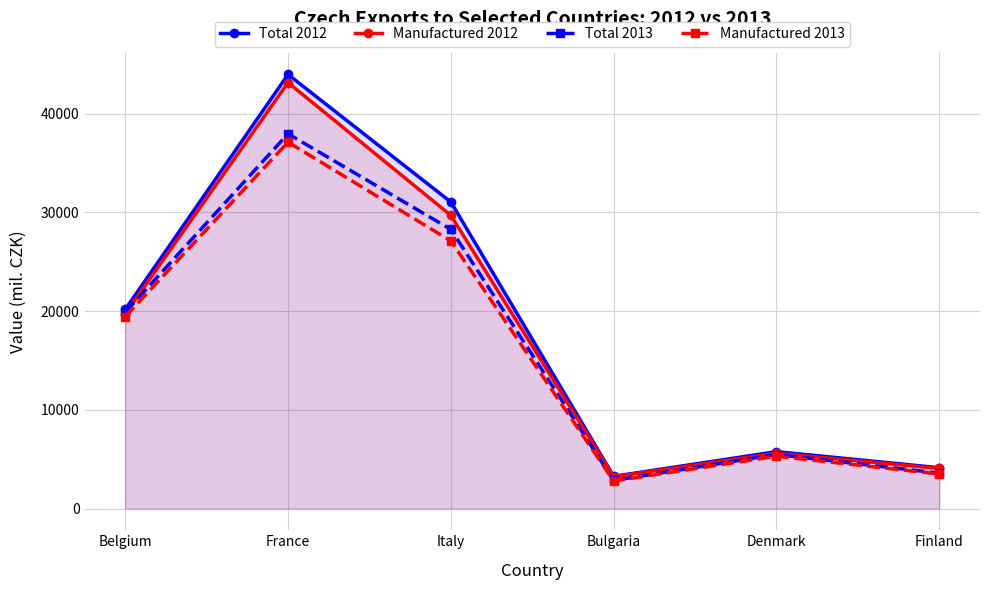

How many values in the Manufactured 2012 series are below 19722?

3